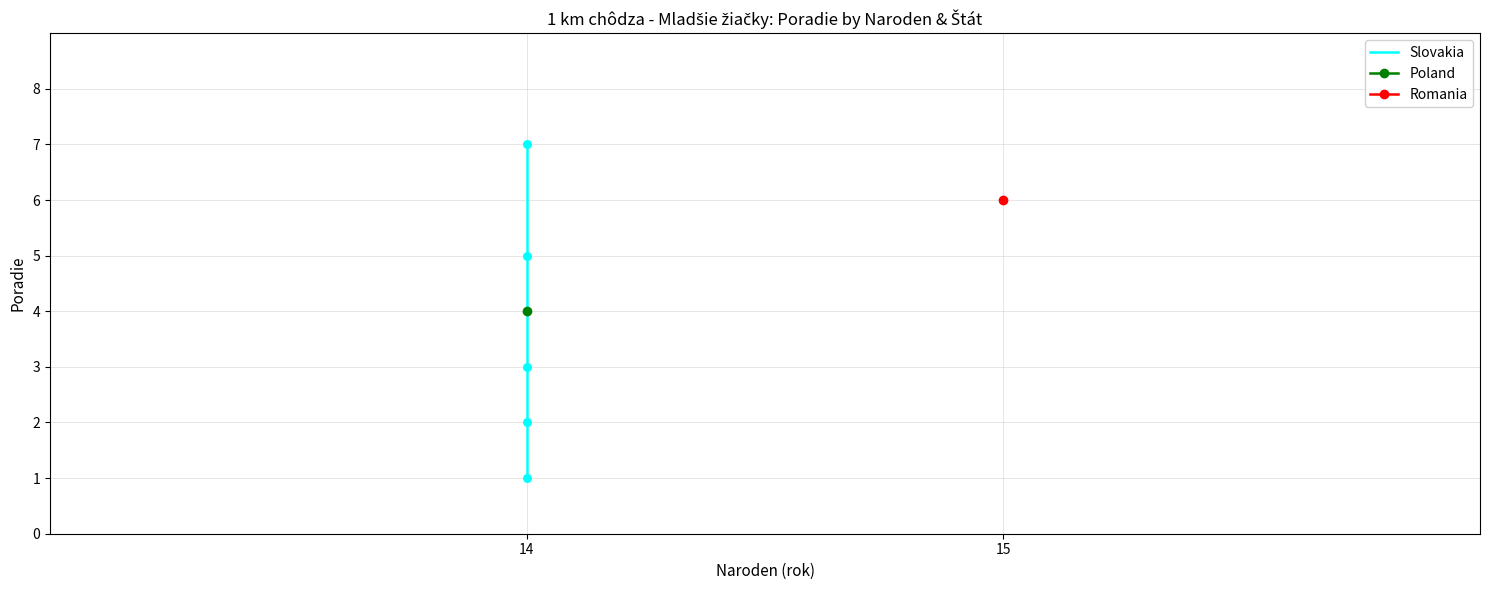

Between 2 and 4, which is larger?

4